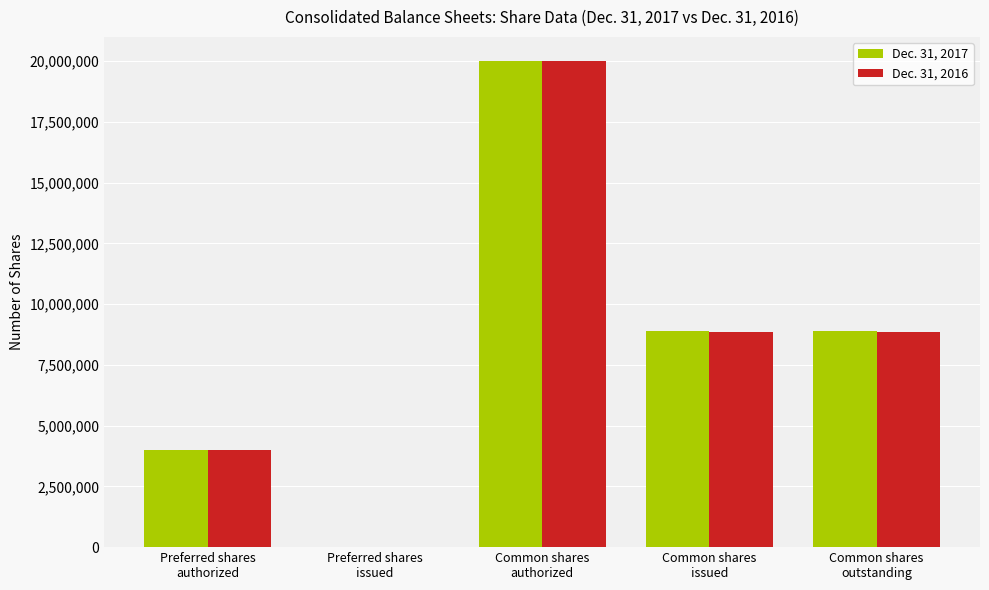

What are all the series names shown in the legend?

Dec. 31, 2017, Dec. 31, 2016